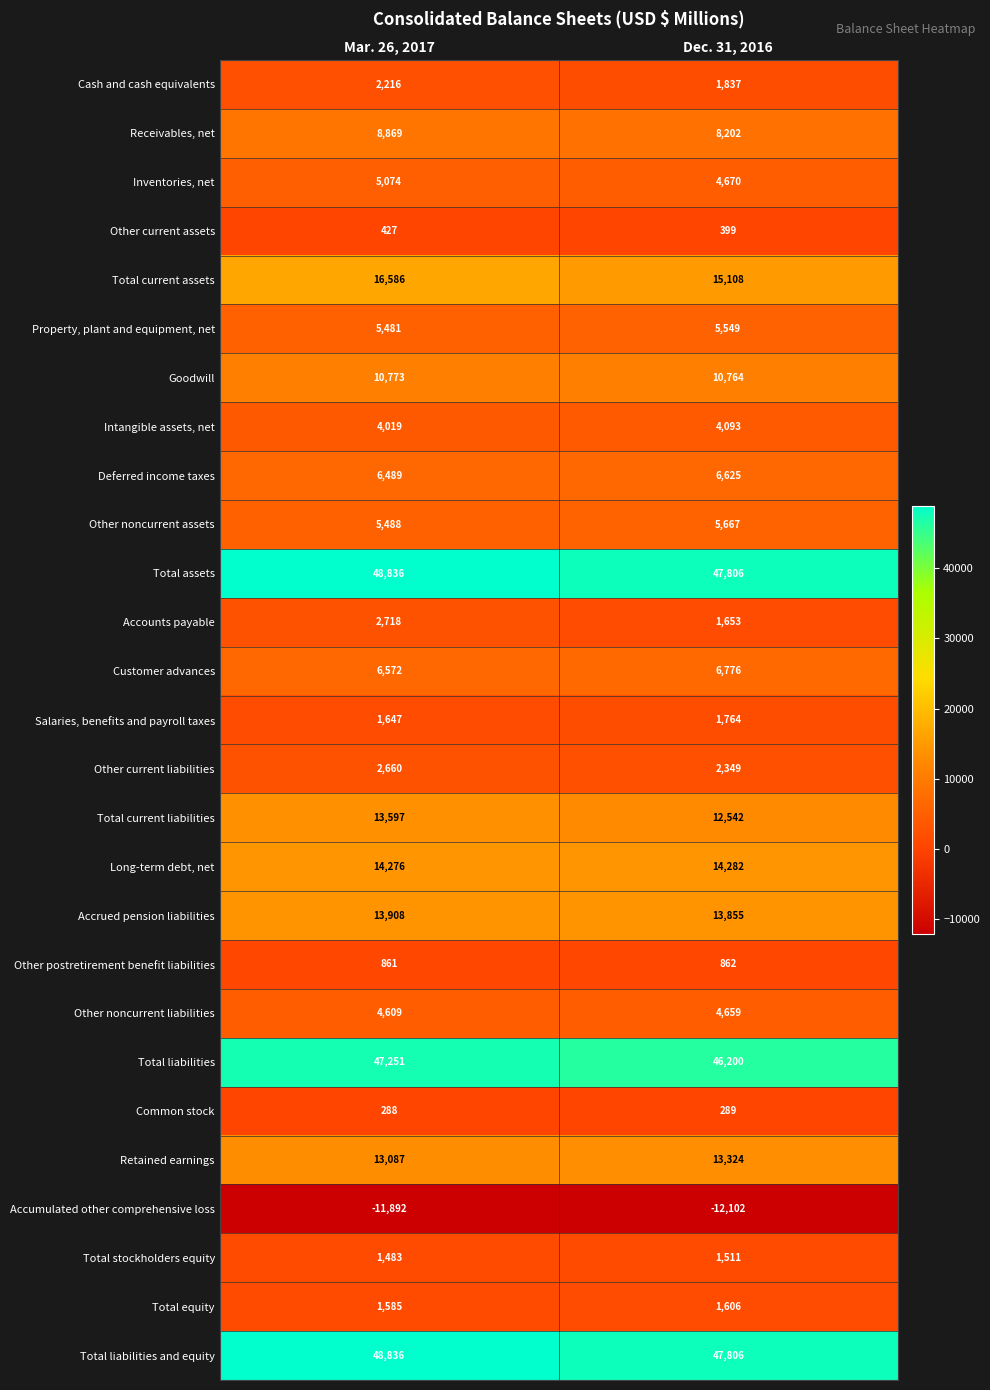

What is the minimum value shown in the chart?

-12102